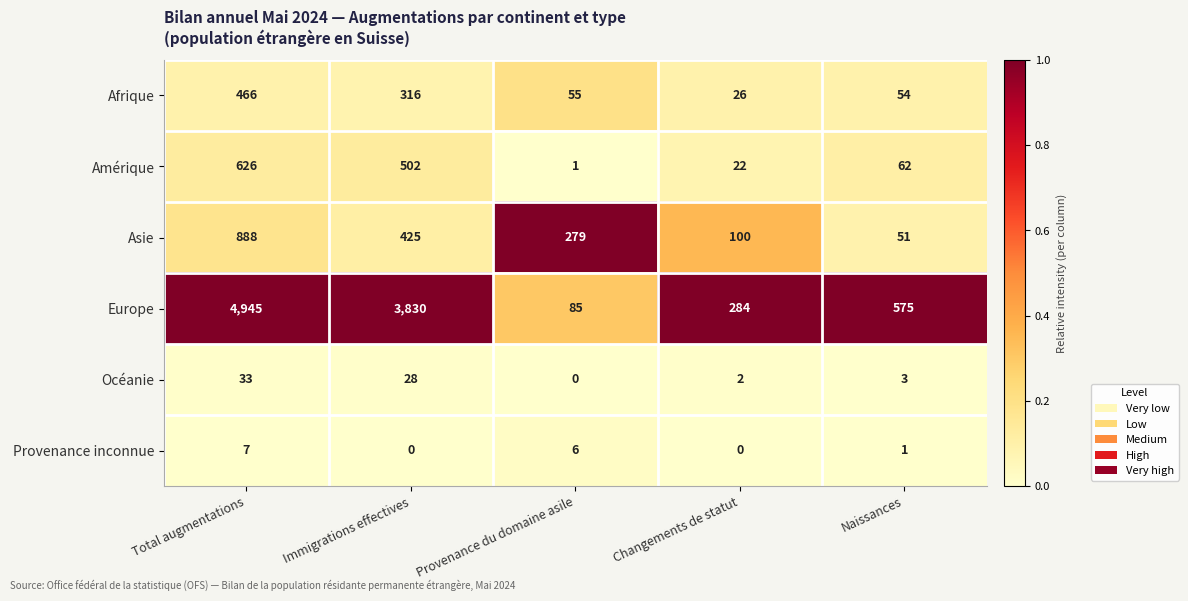

What is the total value across all series at Naissances?

746